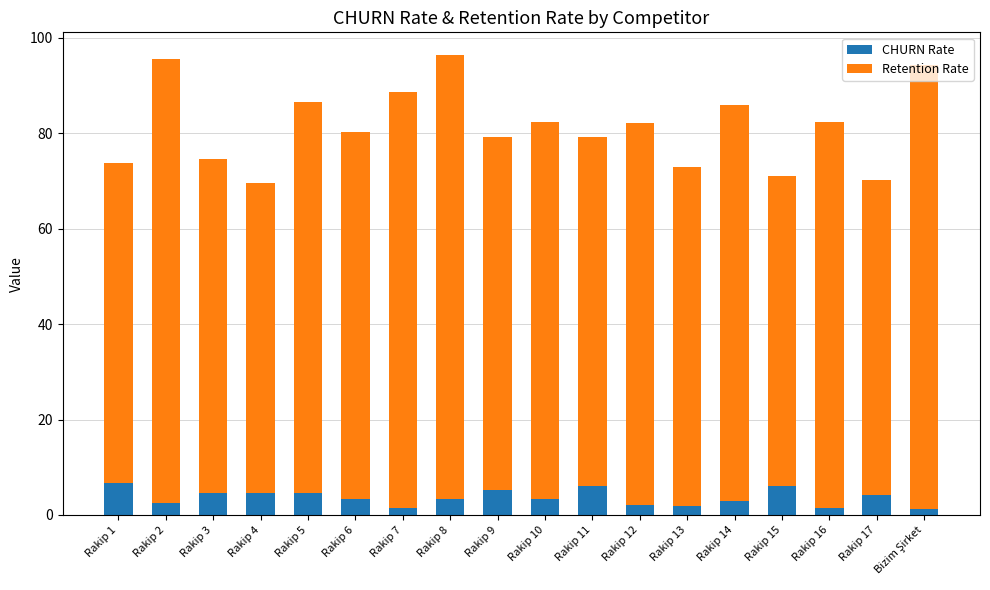

What is the total value across all series at Rakip 8?

96.3